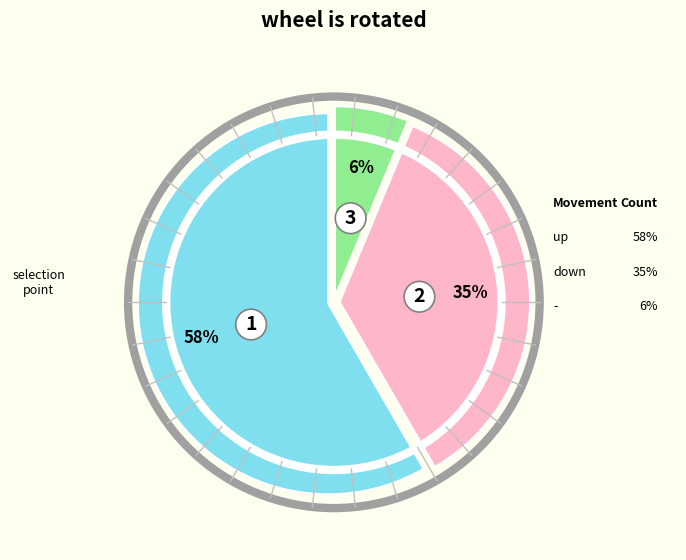

How much of the chart is everything except up?

41.7%